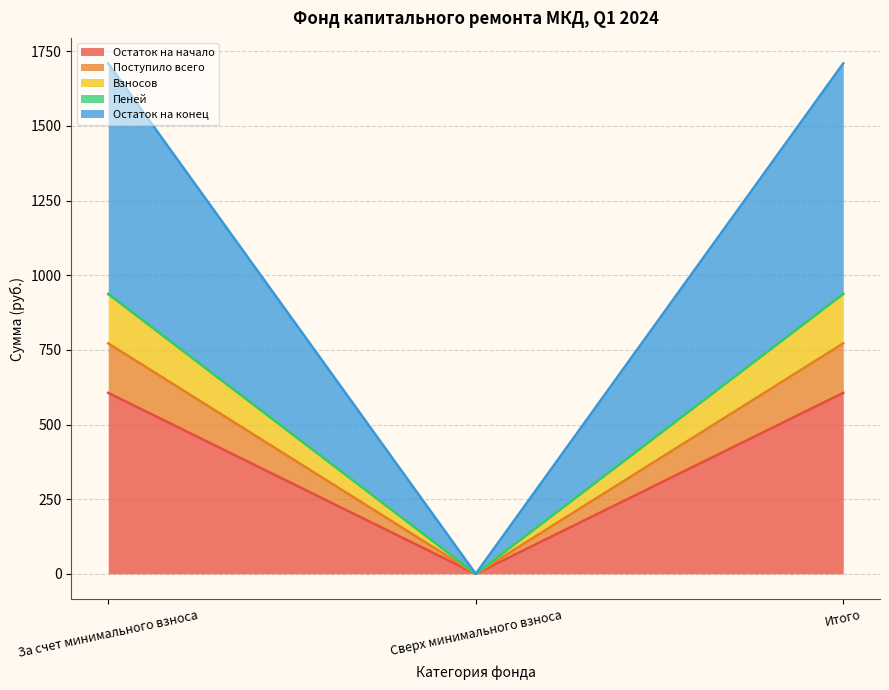

The Остаток на начало series shows 606.0 at Итого. True or false?

True